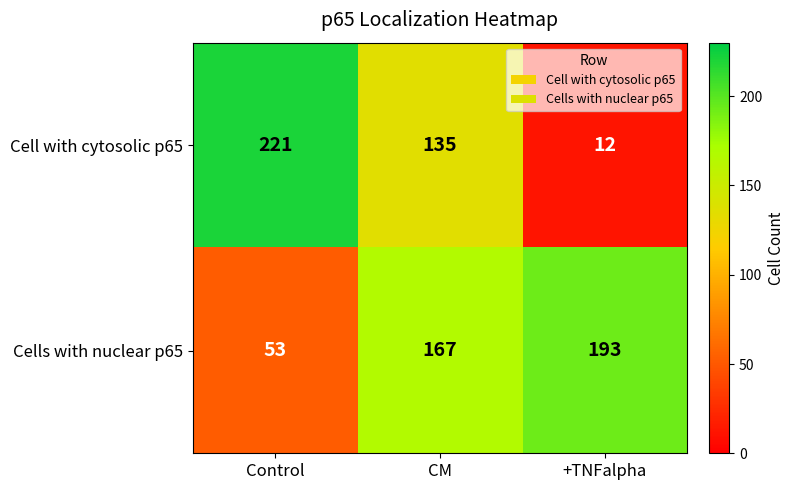

Which category has the lowest value across all series?

+TNFalpha